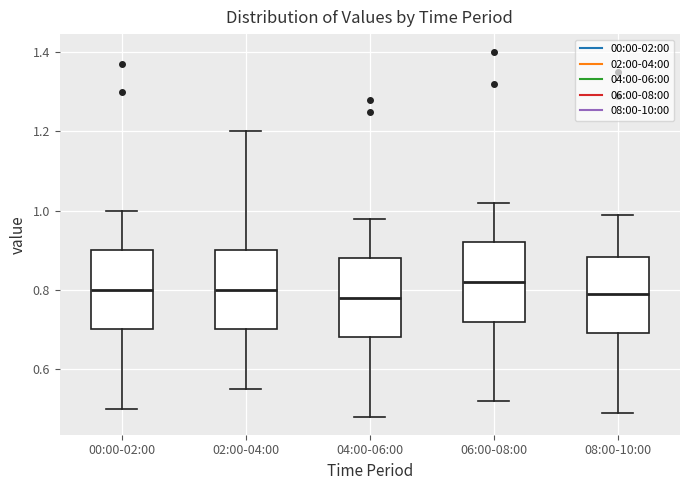

Where does the upper whisker of the box for 00:00-02:00 end on the y-axis? The values are not printed on the chart, so give them approximately, as read against the axis.

1.00